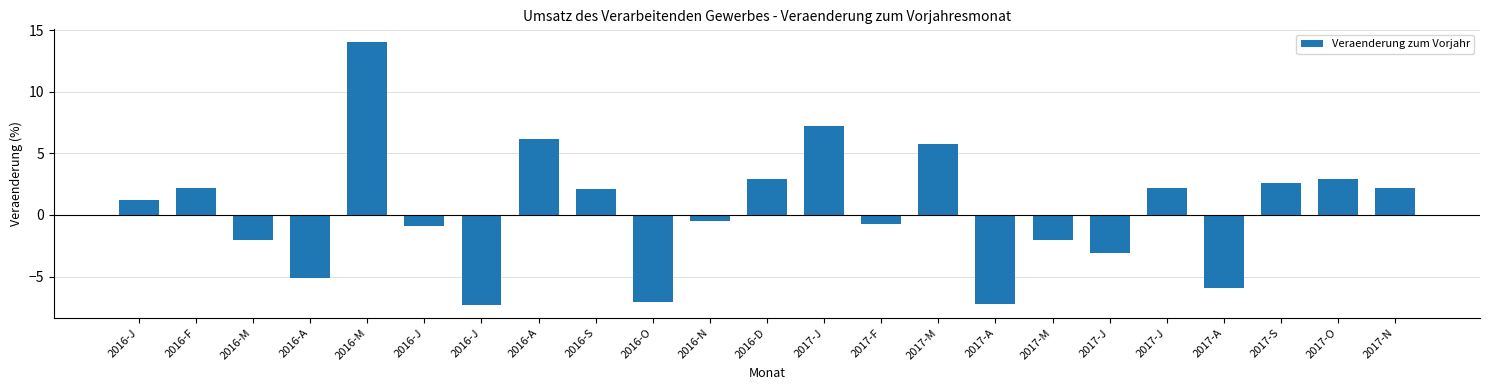

What is the sum of all values?

9.7